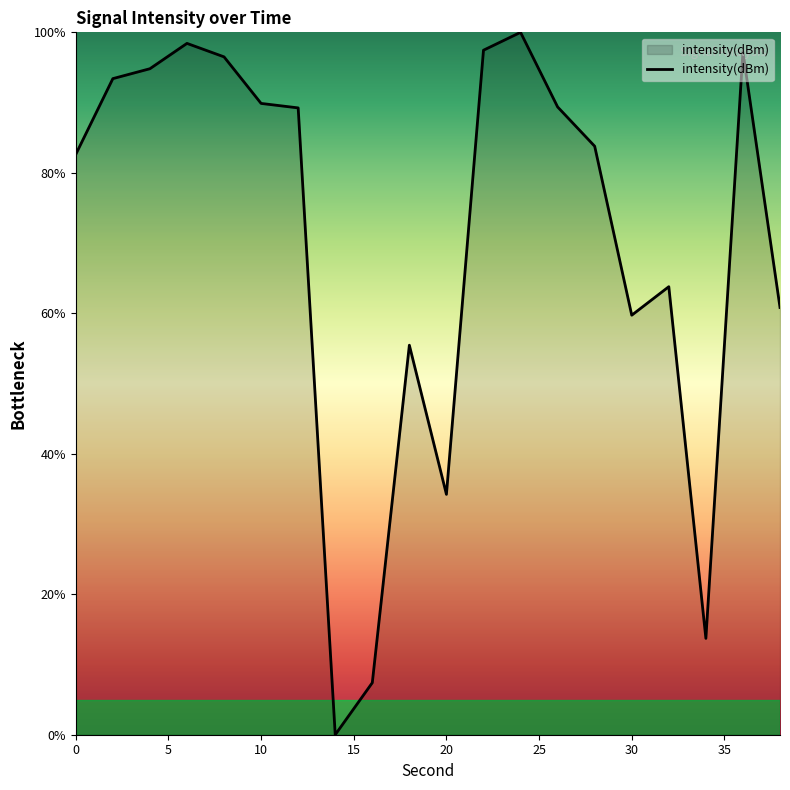

What is the greatest value displayed?

100.0